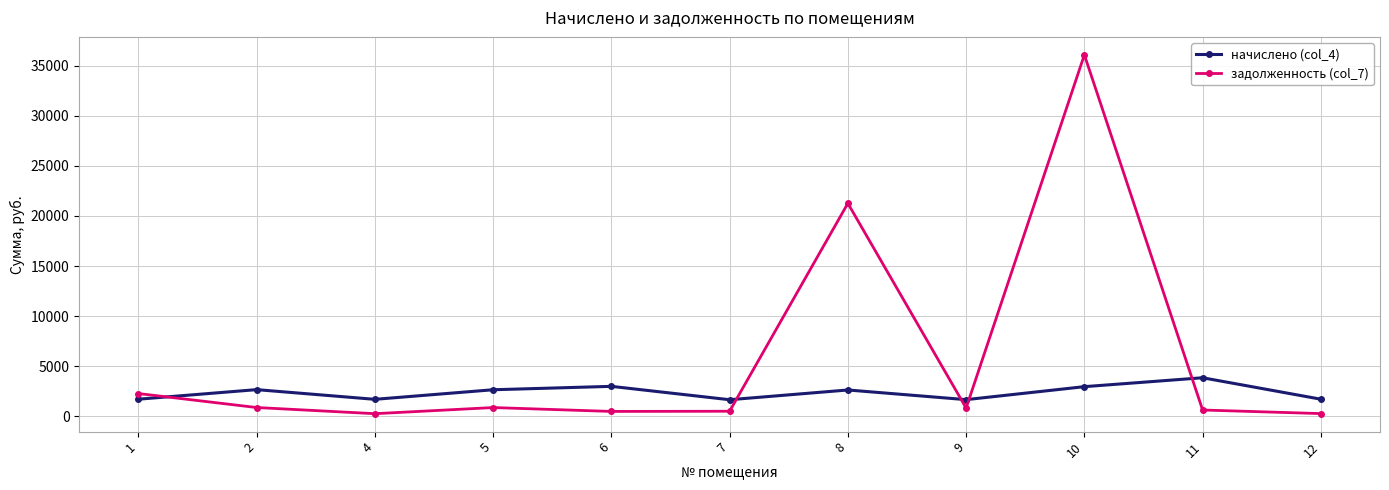

True or false: начислено (col_4) has a value of 1477.9 at 6.

False